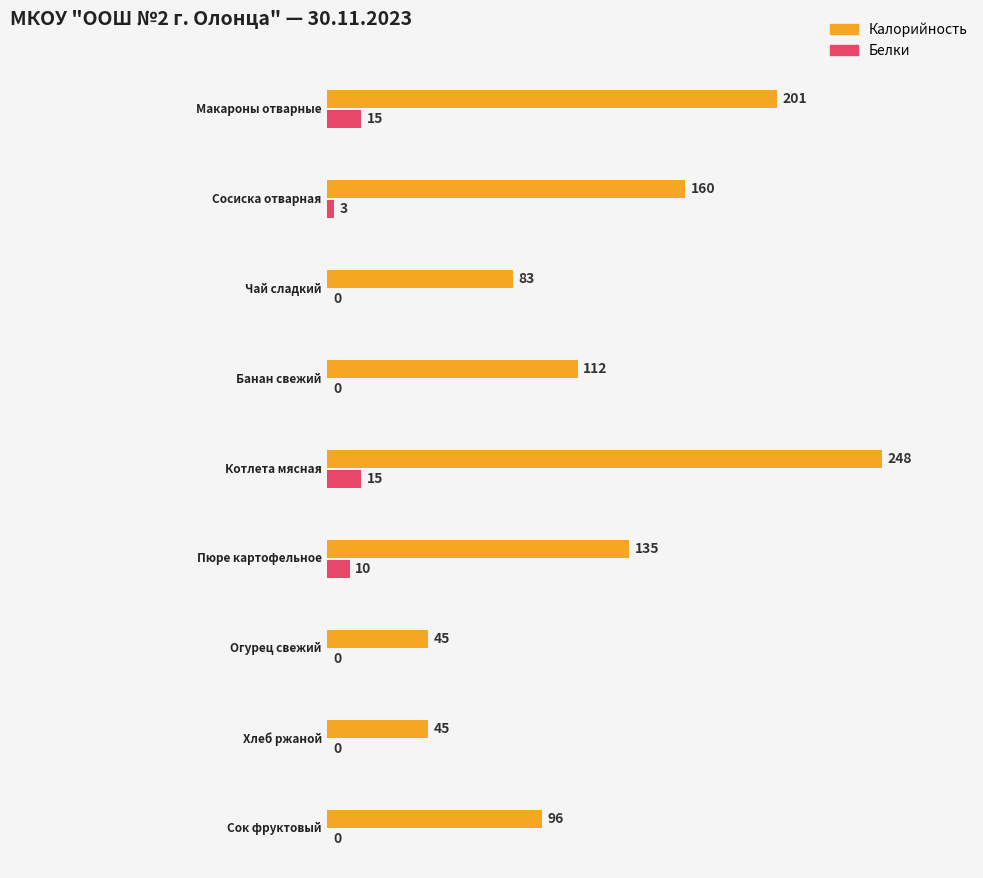

What is the difference between the maximum and second lowest values in the Калорийность series?

203